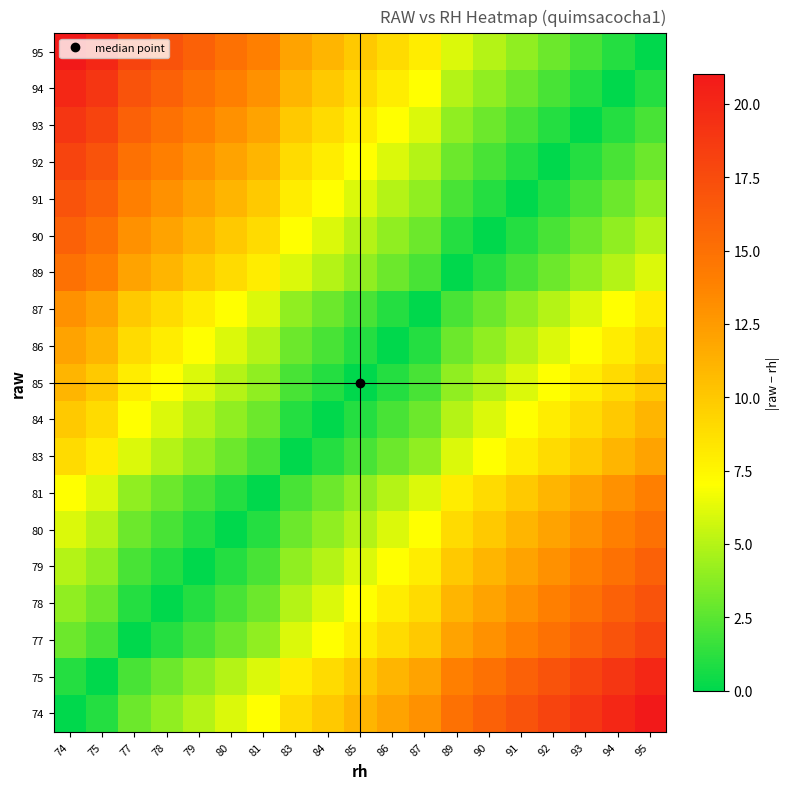

Reading left to right, transcribe all the data shown in this chart.

74: 74=0	75=1	77=3	78=4	79=5	80=6	81=7	83=9	84=10	85=11	86=12	87=13	89=15	90=16	91=17	92=18	93=19	94=20	95=21
75: 74=1	75=0	77=2	78=3	79=4	80=5	81=6	83=8	84=9	85=10	86=11	87=12	89=14	90=15	91=16	92=17	93=18	94=19	95=20
77: 74=3	75=2	77=0	78=1	79=2	80=3	81=4	83=6	84=7	85=8	86=9	87=10	89=12	90=13	91=14	92=15	93=16	94=17	95=18
78: 74=4	75=3	77=1	78=0	79=1	80=2	81=3	83=5	84=6	85=7	86=8	87=9	89=11	90=12	91=13	92=14	93=15	94=16	95=17
79: 74=5	75=4	77=2	78=1	79=0	80=1	81=2	83=4	84=5	85=6	86=7	87=8	89=10	90=11	91=12	92=13	93=14	94=15	95=16
80: 74=6	75=5	77=3	78=2	79=1	80=0	81=1	83=3	84=4	85=5	86=6	87=7	89=9	90=10	91=11	92=12	93=13	94=14	95=15
81: 74=7	75=6	77=4	78=3	79=2	80=1	81=0	83=2	84=3	85=4	86=5	87=6	89=8	90=9	91=10	92=11	93=12	94=13	95=14
83: 74=9	75=8	77=6	78=5	79=4	80=3	81=2	83=0	84=1	85=2	86=3	87=4	89=6	90=7	91=8	92=9	93=10	94=11	95=12
84: 74=10	75=9	77=7	78=6	79=5	80=4	81=3	83=1	84=0	85=1	86=2	87=3	89=5	90=6	91=7	92=8	93=9	94=10	95=11
85: 74=11	75=10	77=8	78=7	79=6	80=5	81=4	83=2	84=1	85=0	86=1	87=2	89=4	90=5	91=6	92=7	93=8	94=9	95=10
86: 74=12	75=11	77=9	78=8	79=7	80=6	81=5	83=3	84=2	85=1	86=0	87=1	89=3	90=4	91=5	92=6	93=7	94=8	95=9
87: 74=13	75=12	77=10	78=9	79=8	80=7	81=6	83=4	84=3	85=2	86=1	87=0	89=2	90=3	91=4	92=5	93=6	94=7	95=8
89: 74=15	75=14	77=12	78=11	79=10	80=9	81=8	83=6	84=5	85=4	86=3	87=2	89=0	90=1	91=2	92=3	93=4	94=5	95=6
90: 74=16	75=15	77=13	78=12	79=11	80=10	81=9	83=7	84=6	85=5	86=4	87=3	89=1	90=0	91=1	92=2	93=3	94=4	95=5
91: 74=17	75=16	77=14	78=13	79=12	80=11	81=10	83=8	84=7	85=6	86=5	87=4	89=2	90=1	91=0	92=1	93=2	94=3	95=4
92: 74=18	75=17	77=15	78=14	79=13	80=12	81=11	83=9	84=8	85=7	86=6	87=5	89=3	90=2	91=1	92=0	93=1	94=2	95=3
93: 74=19	75=18	77=16	78=15	79=14	80=13	81=12	83=10	84=9	85=8	86=7	87=6	89=4	90=3	91=2	92=1	93=0	94=1	95=2
94: 74=20	75=19	77=17	78=16	79=15	80=14	81=13	83=11	84=10	85=9	86=8	87=7	89=5	90=4	91=3	92=2	93=1	94=0	95=1
95: 74=21	75=20	77=18	78=17	79=16	80=15	81=14	83=12	84=11	85=10	86=9	87=8	89=6	90=5	91=4	92=3	93=2	94=1	95=0